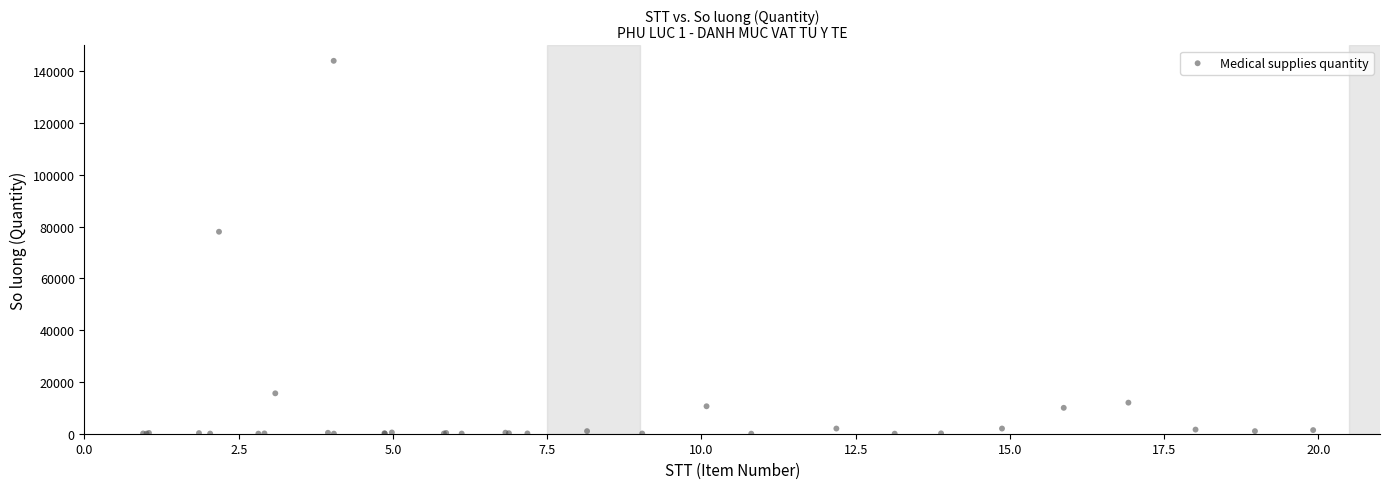

What Y value in the scatter plot is closest to 72010?

78000